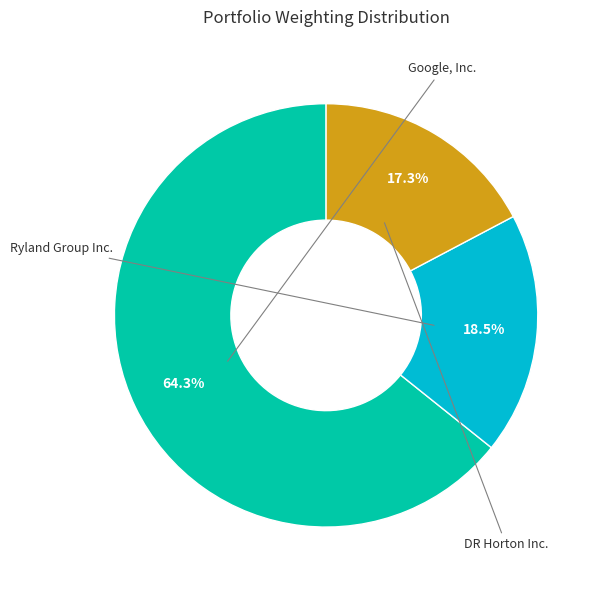

Rank the categories by value from highest to lowest.

Google, Inc., Ryland Group Inc., DR Horton Inc.